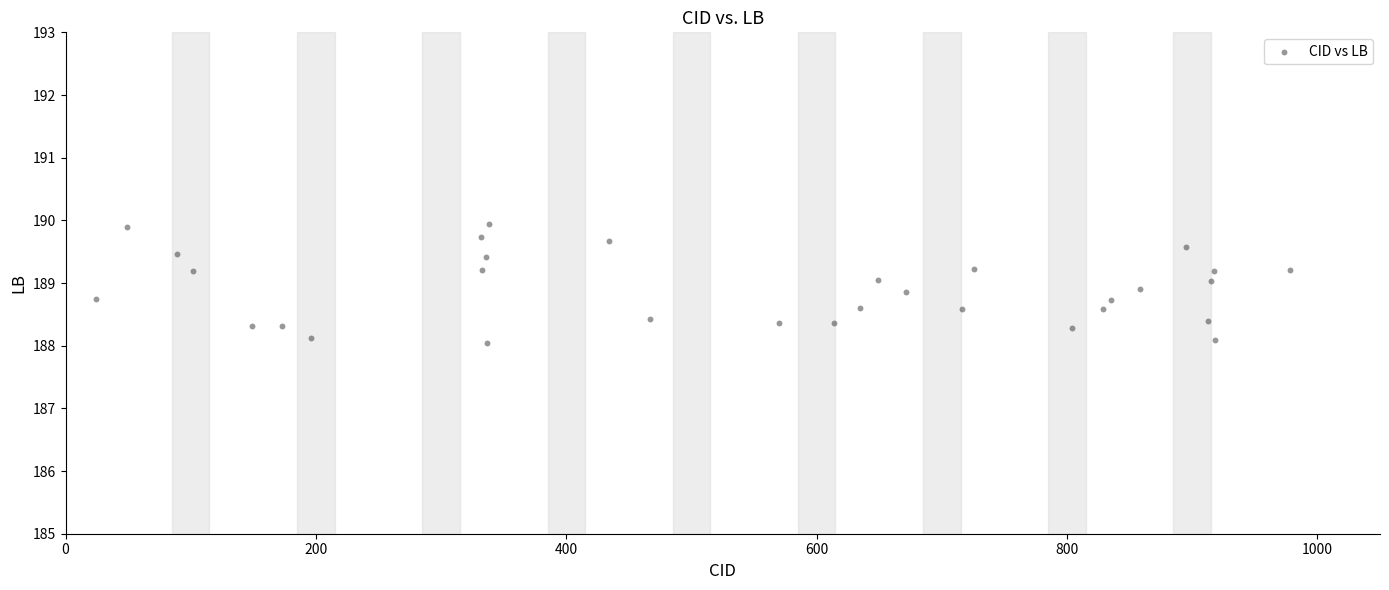

What is the range of X values (max minus min)?

954.0